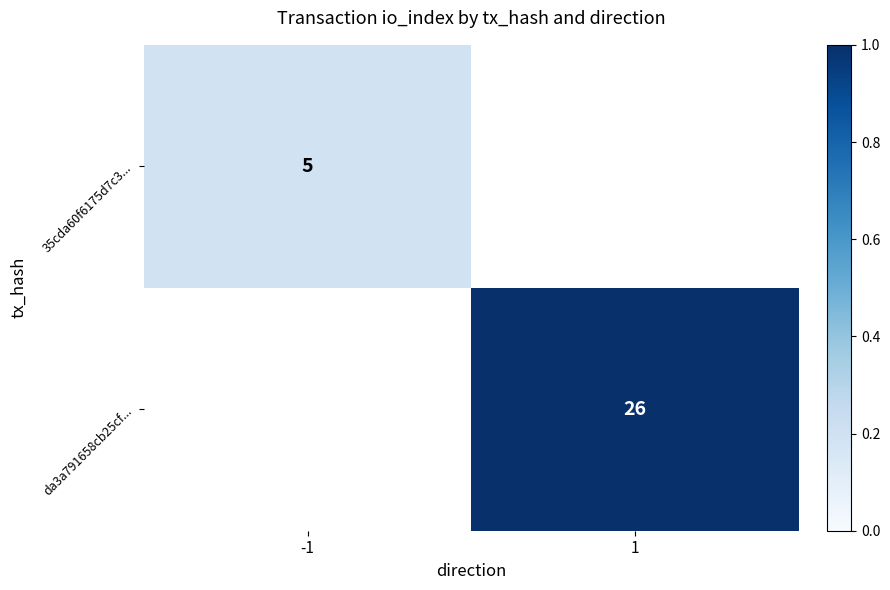

At which category does the chart reach its minimum across all series?

-1